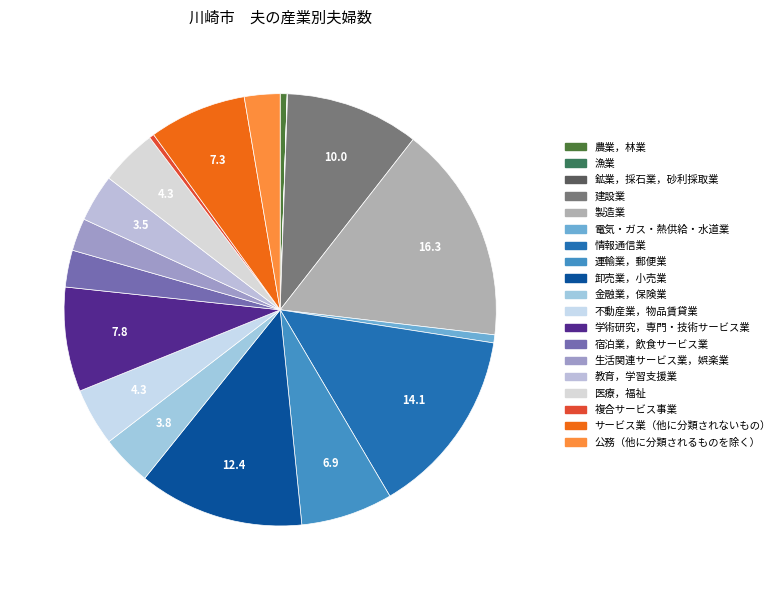

What is the change in value from 建設業 to 不動産業，物品賃貸業?

-13240